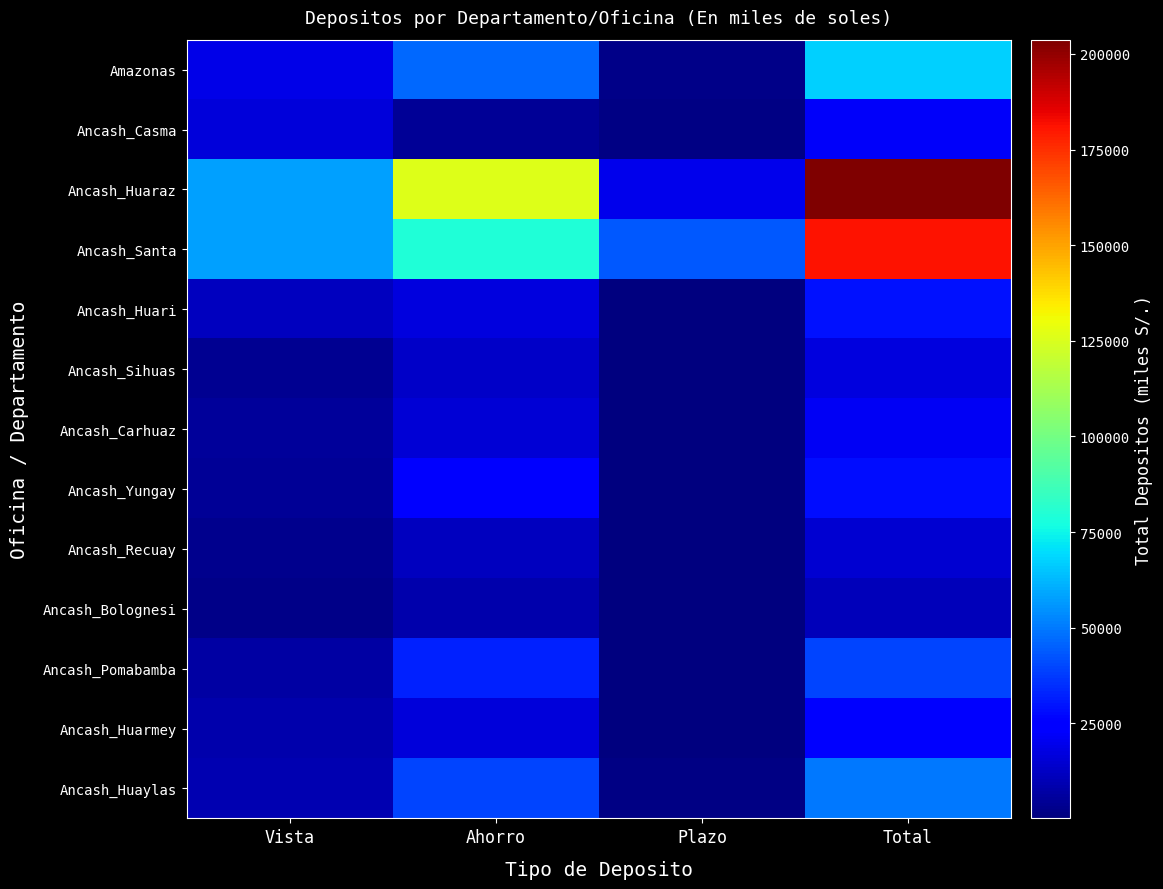

Reading left to right, transcribe all the data shown in this chart.

Amazonas: Vista=19012.7	Ahorro=46418.4	Plazo=2108.1	Total=67539.2
Ancash_Casma: Vista=16206.7	Ahorro=4478.7	Plazo=1508.0	Total=22193.4
Ancash_Huaraz: Vista=57697.8	Ahorro=126405.2	Plazo=19638.9	Total=203741.9
Ancash_Santa: Vista=57712.3	Ahorro=79519.2	Plazo=43814.8	Total=181046.3
Ancash_Huari: Vista=11306.2	Ahorro=17003.9	Plazo=516.4	Total=28826.4
Ancash_Sihuas: Vista=3821.0	Ahorro=13017.1	Plazo=128.5	Total=16966.5
Ancash_Carhuaz: Vista=5087.5	Ahorro=15824.9	Plazo=586.4	Total=21498.8
Ancash_Yungay: Vista=4764.8	Ahorro=23584.6	Plazo=355.8	Total=28705.2
Ancash_Recuay: Vista=2855.8	Ahorro=11478.8	Plazo=251.0	Total=14585.7
Ancash_Bolognesi: Vista=2301.0	Ahorro=8223.3	Plazo=317.2	Total=10841.6
Ancash_Pomabamba: Vista=7174.6	Ahorro=32001.2	Plazo=147.0	Total=39322.8
Ancash_Huarmey: Vista=8427.4	Ahorro=16132.6	Plazo=705.2	Total=25265.1
Ancash_Huaylas: Vista=9288.0	Ahorro=39301.8	Plazo=1123.4	Total=49713.2